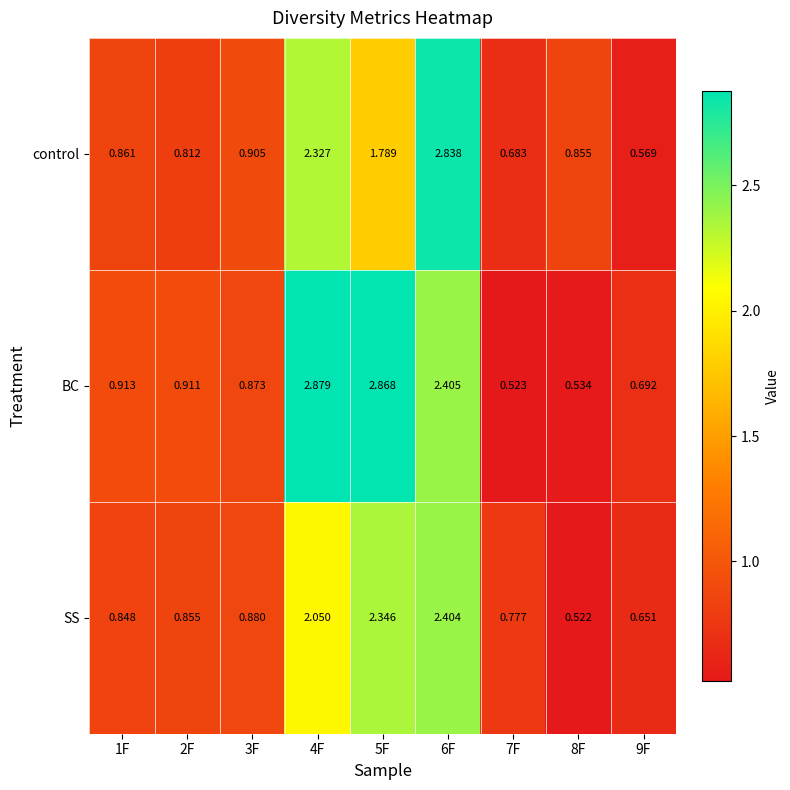

List the series in order of their overall mean, lowest first.

SS, control, BC